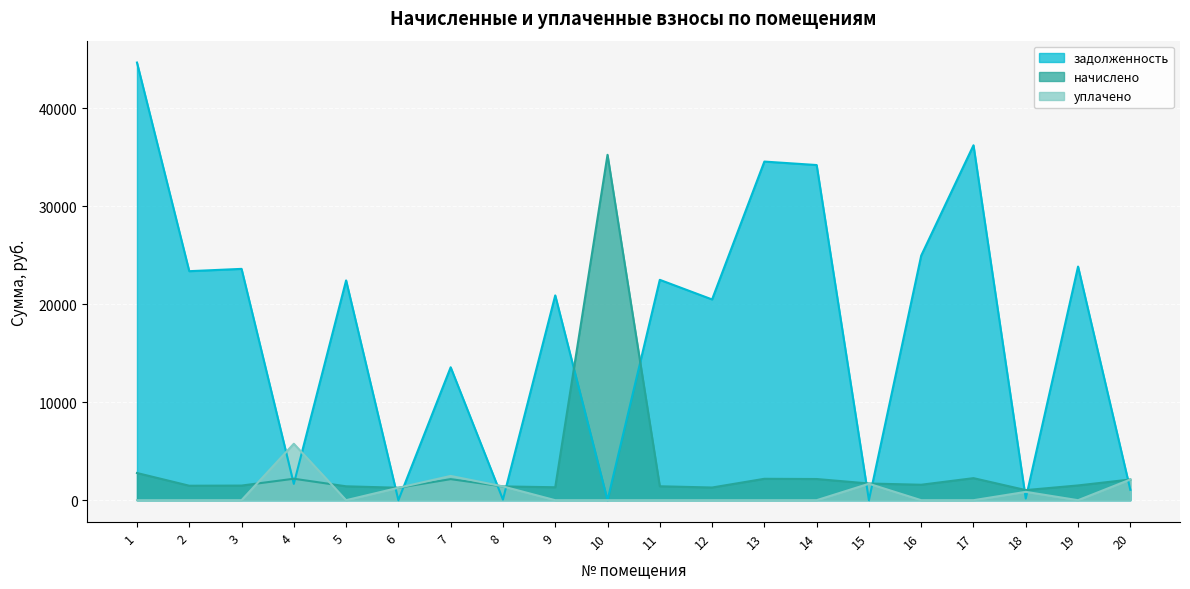

What is the spread (max minus min) of values at 9?

20908.1